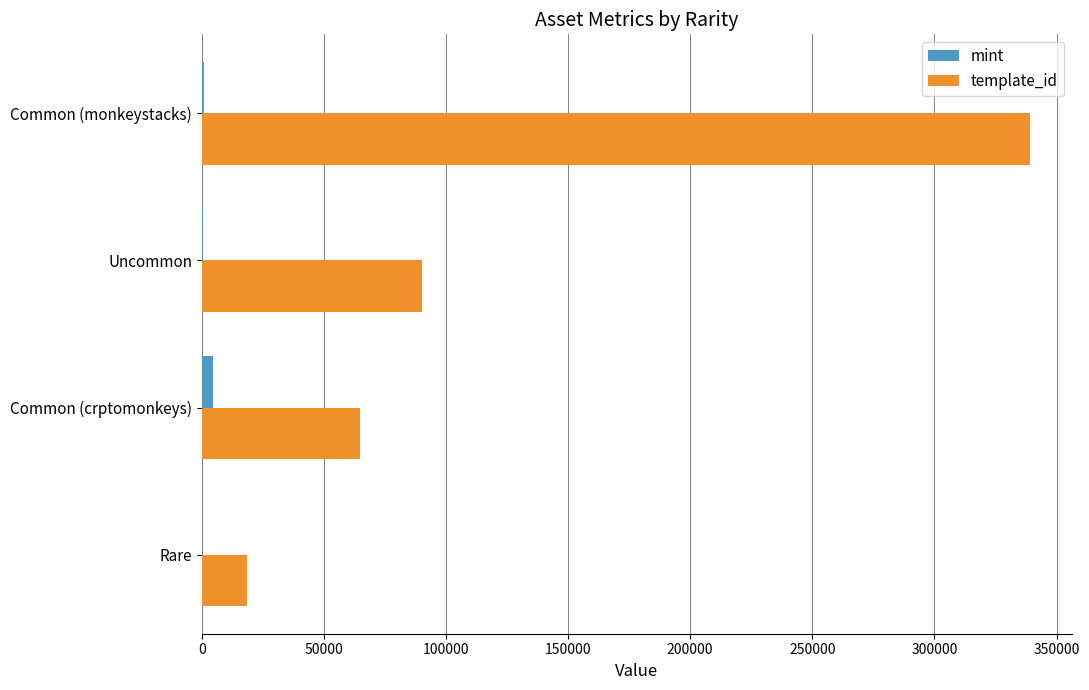

What is the average value of the template_id series?

128165